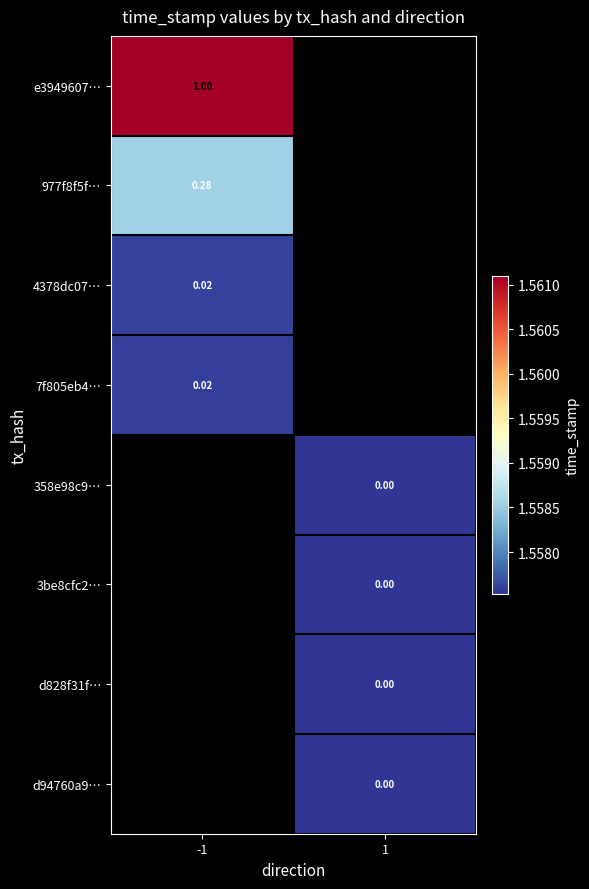

Is the value of d828f31f… at 1 greater than the value of 7f805eb4… at -1?

No